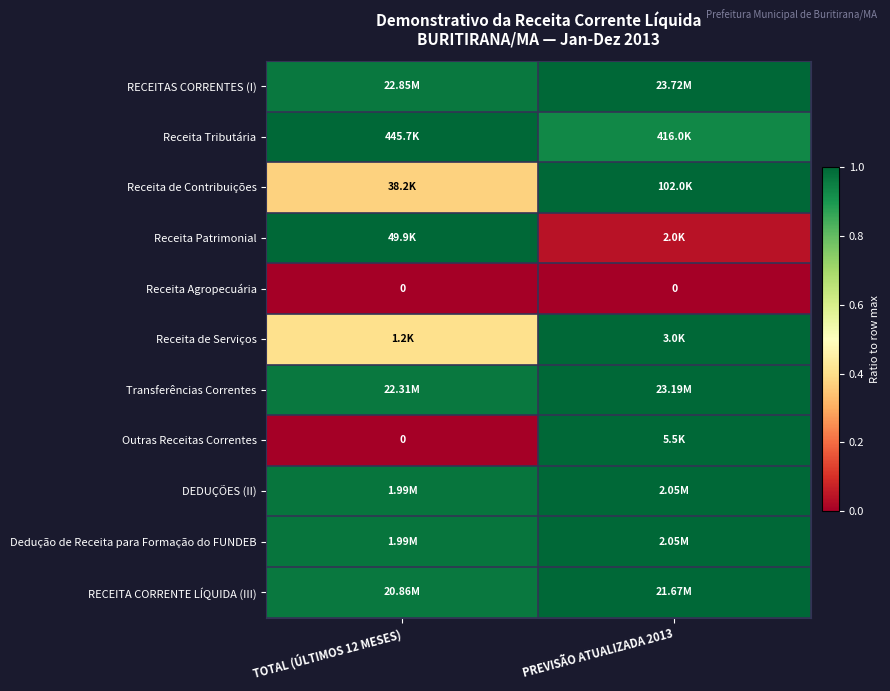

Where is RECEITA CORRENTE LÍQUIDA (III) nearest to the value 0?

TOTAL (ÚLTIMOS 12 MESES)